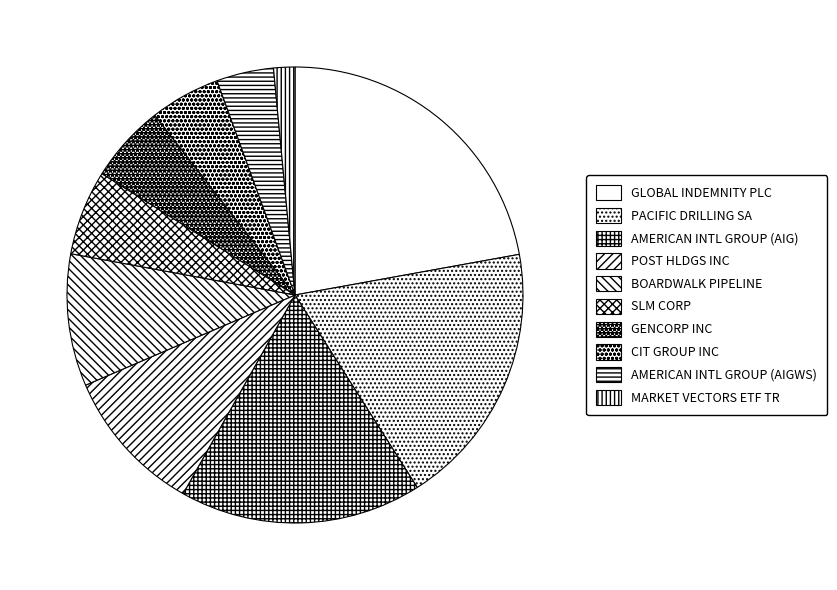

Count the number of slices in the pie.

10